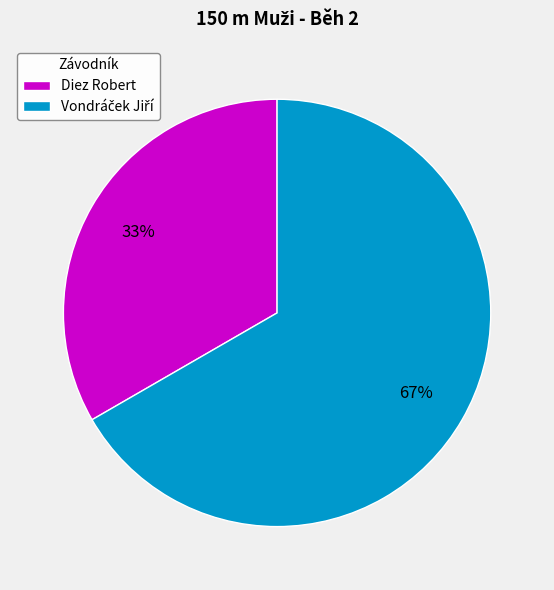

Is there a majority slice in this chart?

Yes